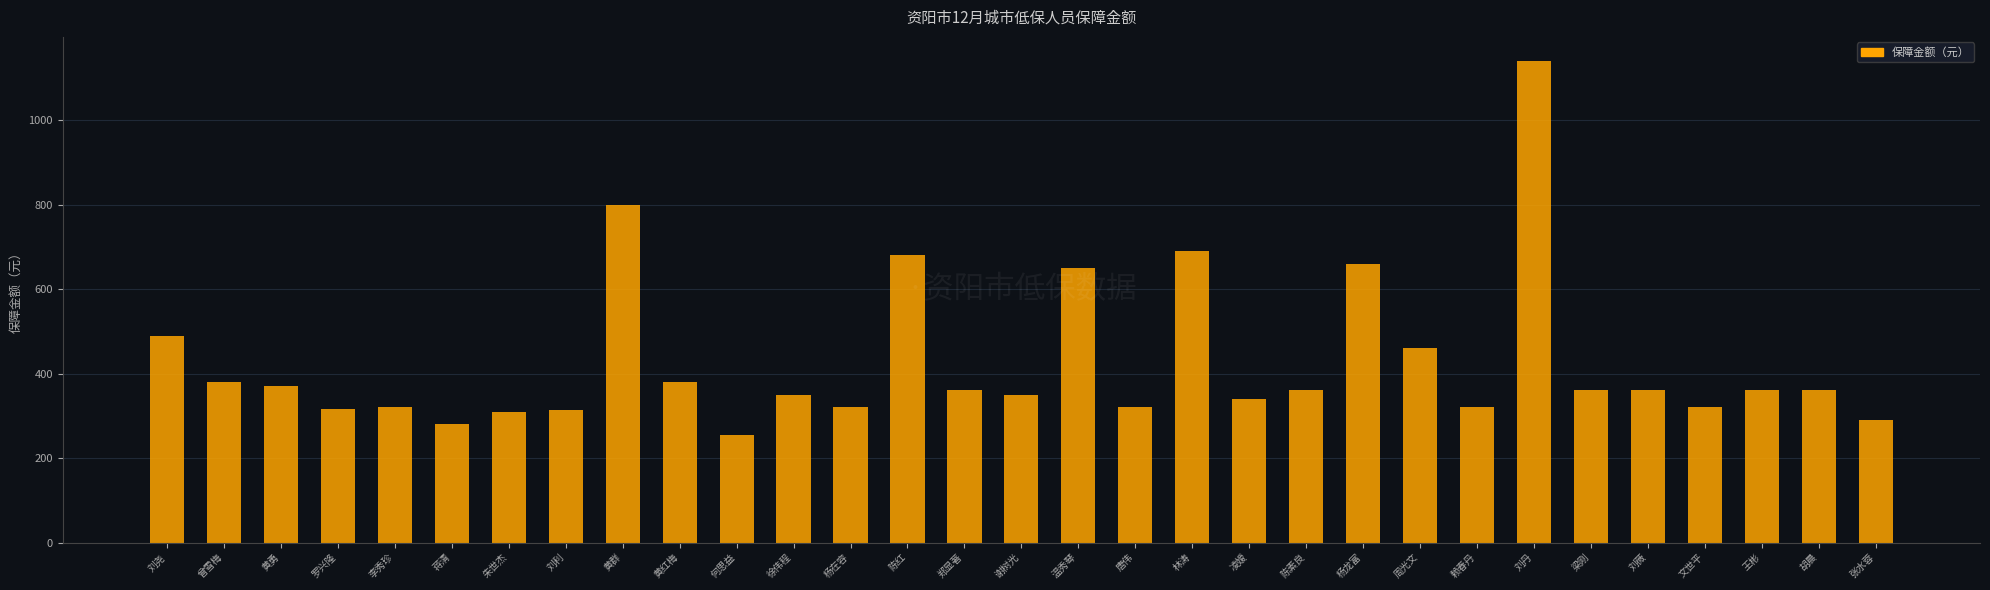

What is the label of the 29th bar from the left?

王彬